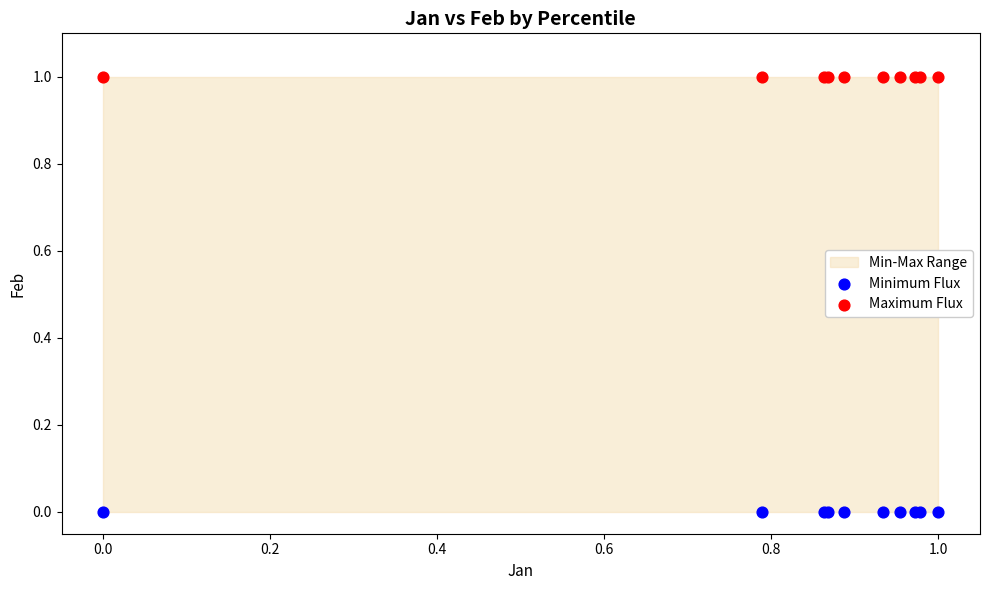

Which series contains the highest Y value?

Maximum Flux